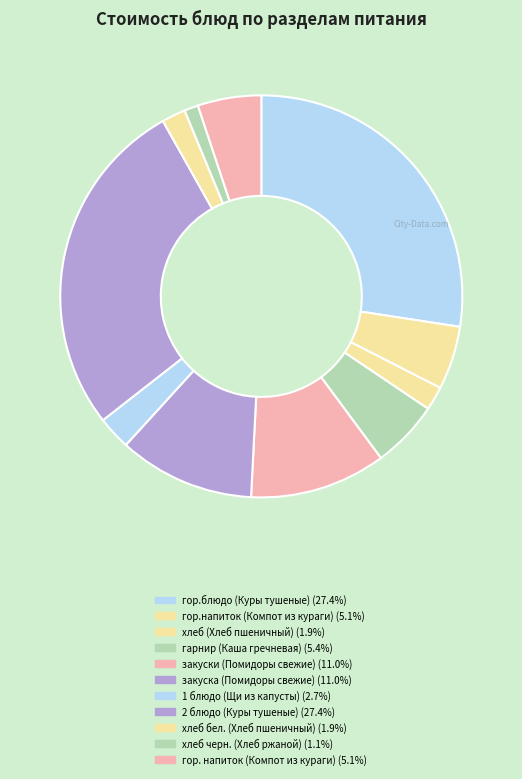

To the nearest percent, what portion does хлеб бел. (Хлеб пшеничный) represent?

2%